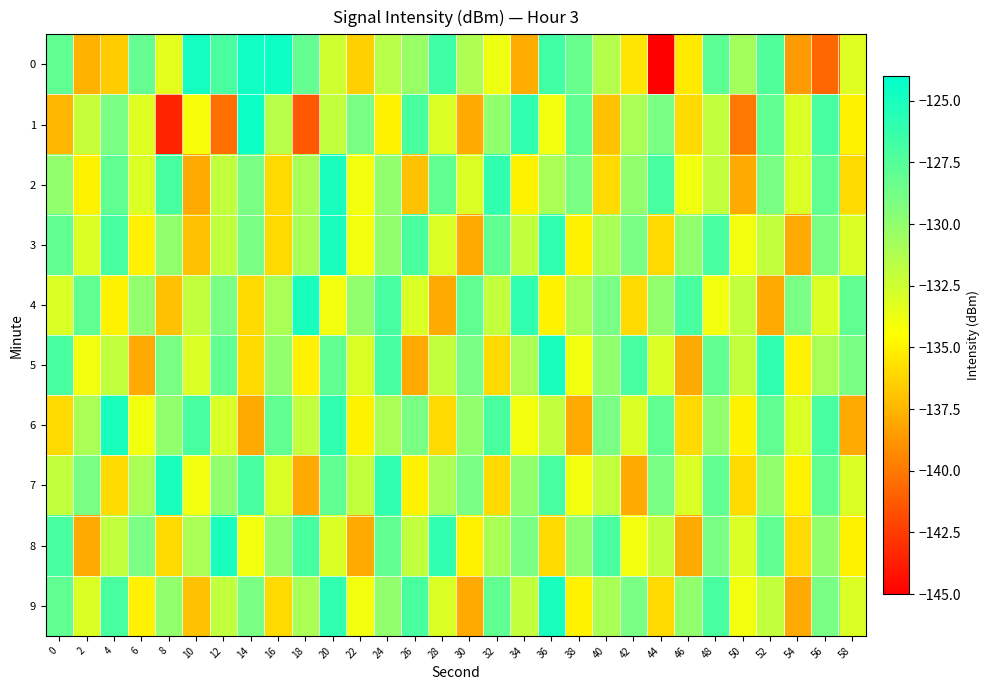

Between 22 and 40, which is larger?

40